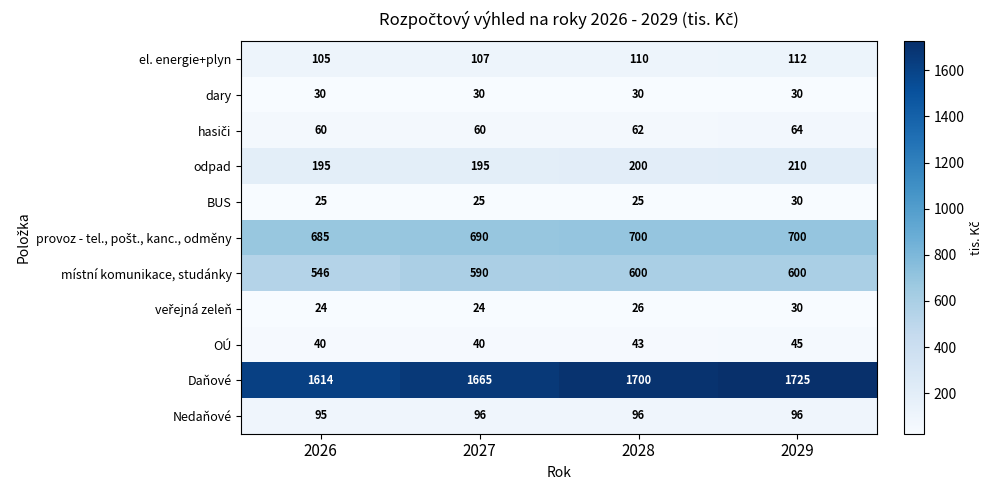

What is the highest value of the Daňové series?

1725